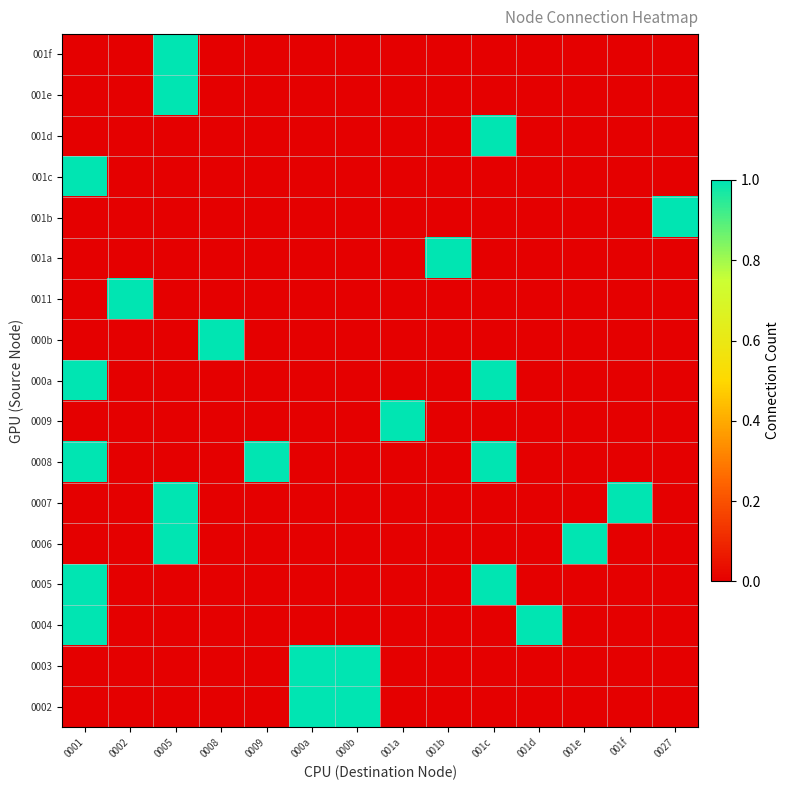

What is the difference between the highest and lowest values at 000a?

1